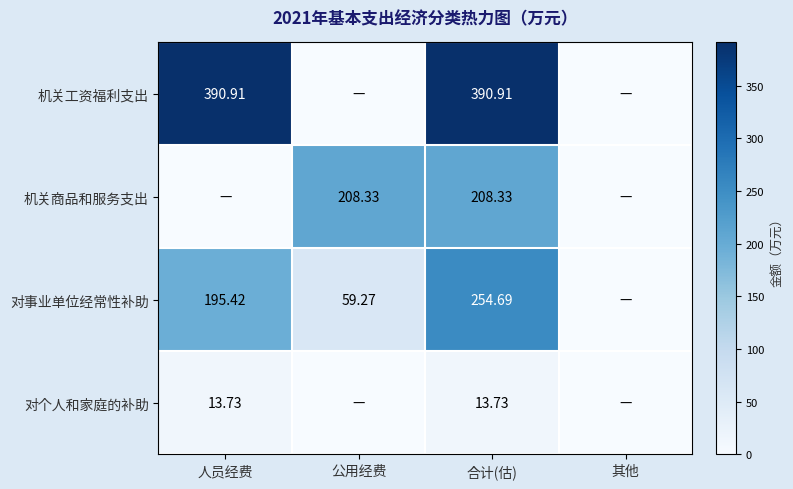

How many values in the 对事业单位经常性补助 series are below 195?

2